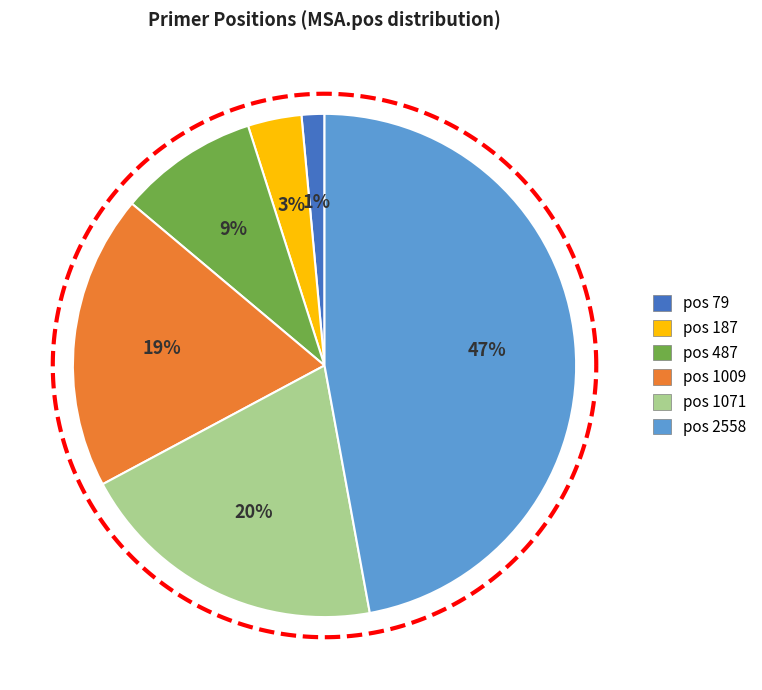

Which slice is the smallest?

79